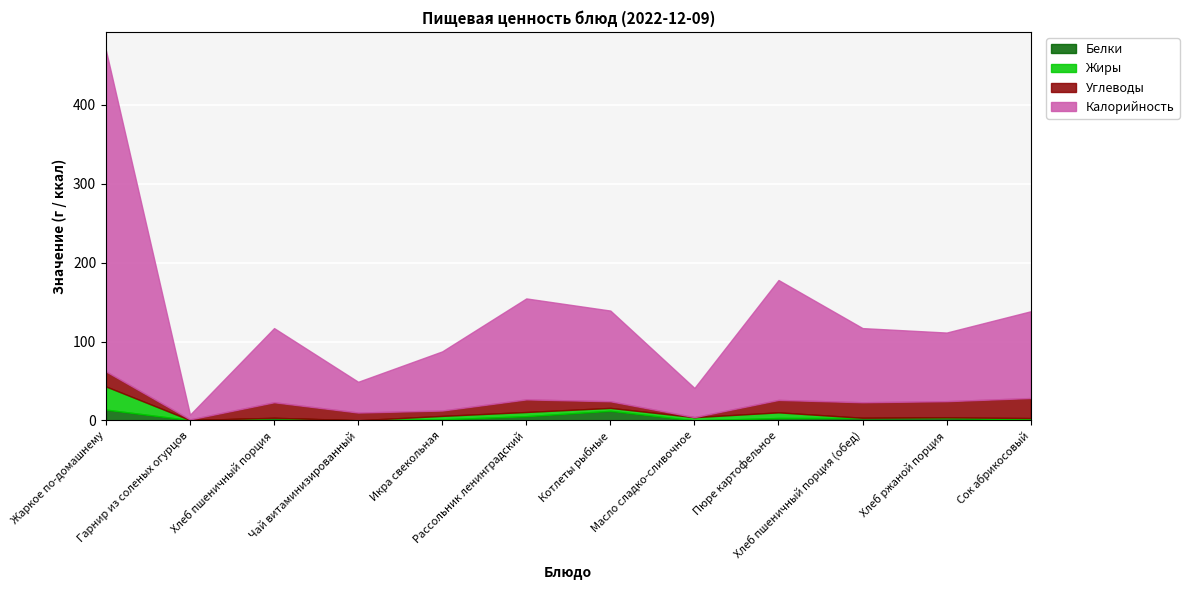

Reading left to right, list all the values displayed in this chart.

Белки: 13.7	0.4	3.0	0.2	1.4	5.4	12.2	0.0	3.1	3.0	3.3	1.0
Жиры: 29.4	0.1	0.3	0.1	4.4	5.3	3.7	4.1	7.1	0.3	0.6	2.0
Углеводы: 19.1	0.8	19.7	9.7	6.8	16.0	8.4	0.0	15.8	19.7	20.5	25.4
Калорийность: 407.0	6.0	94.0	39.0	75.0	128.0	115.0	37.0	152.0	94.0	87.0	110.0